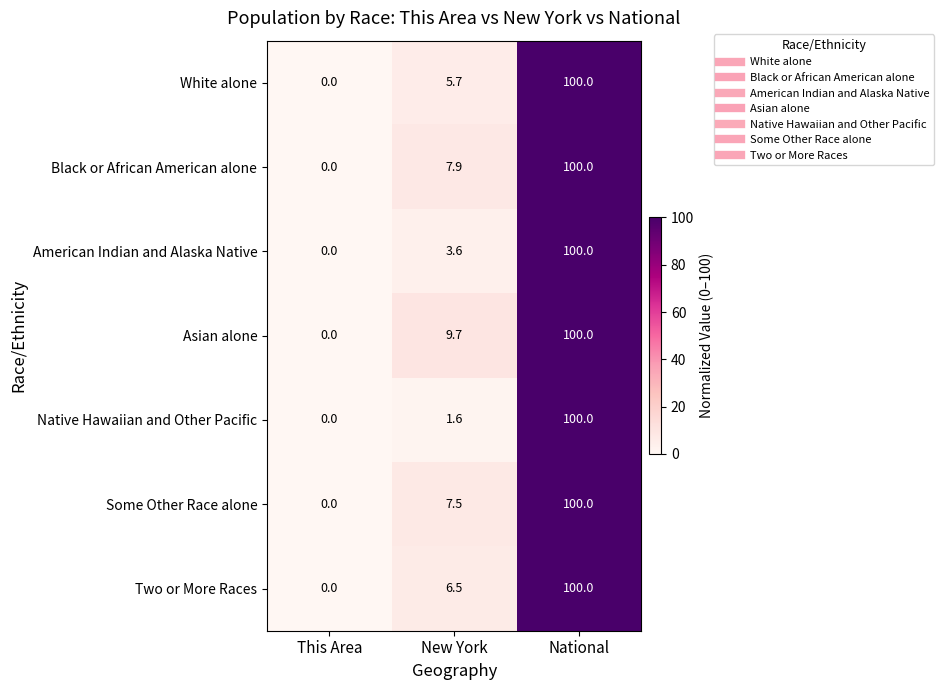

The value of American Indian and Alaska Native at This Area is 67.3. True or false?

False